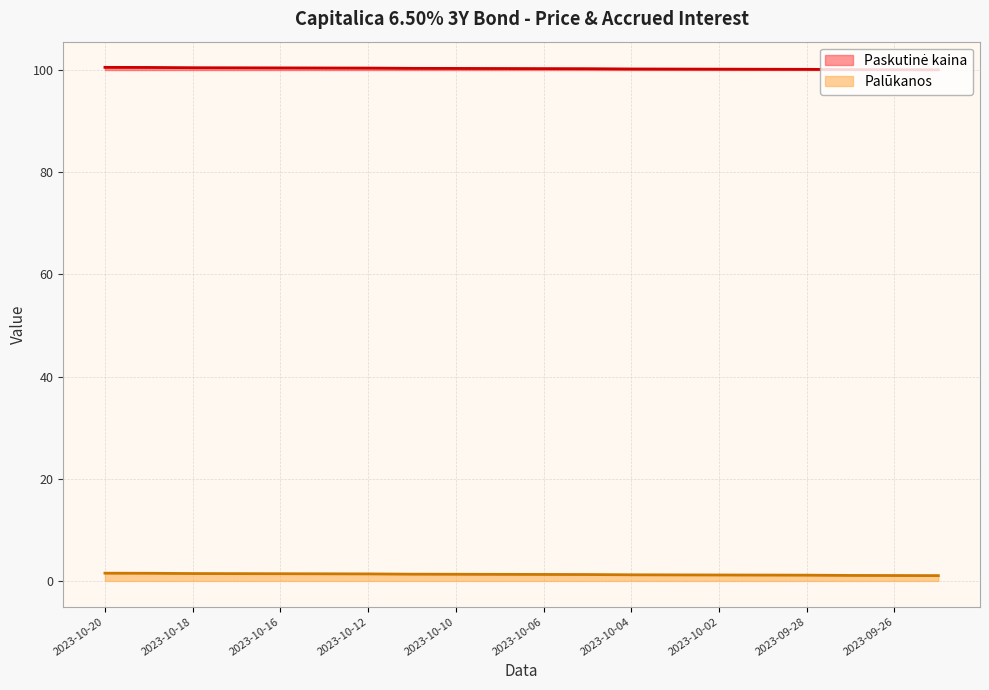

At which category is the sum across all series the highest?

2023-10-20